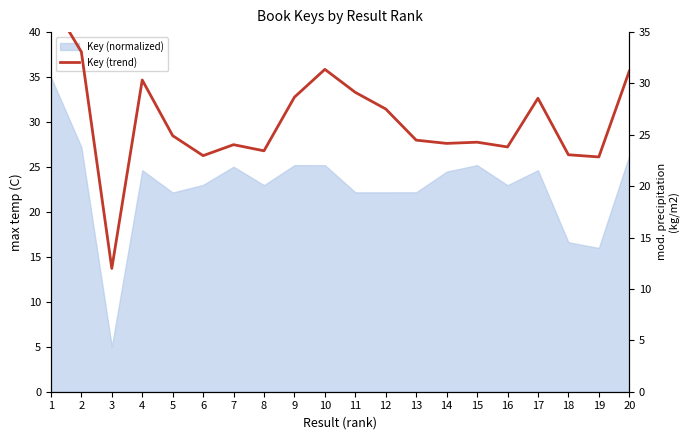

What is the maximum value shown in the chart?

38.0